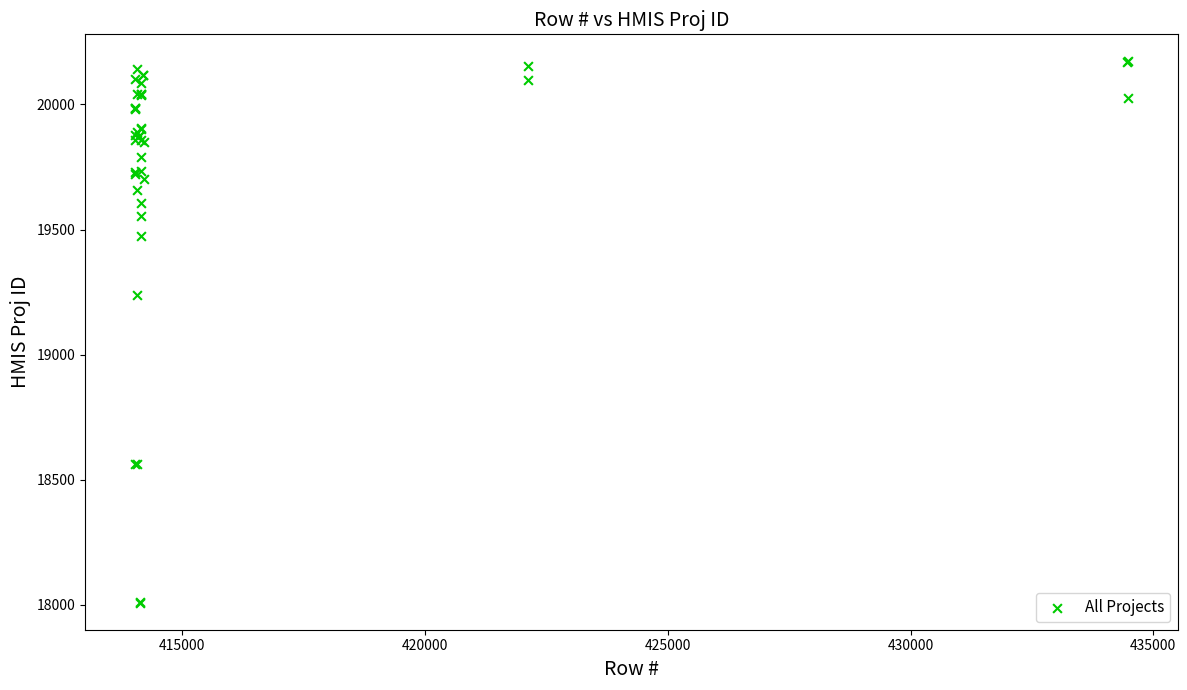

What Y value in the scatter plot is closest to 19090?

19239